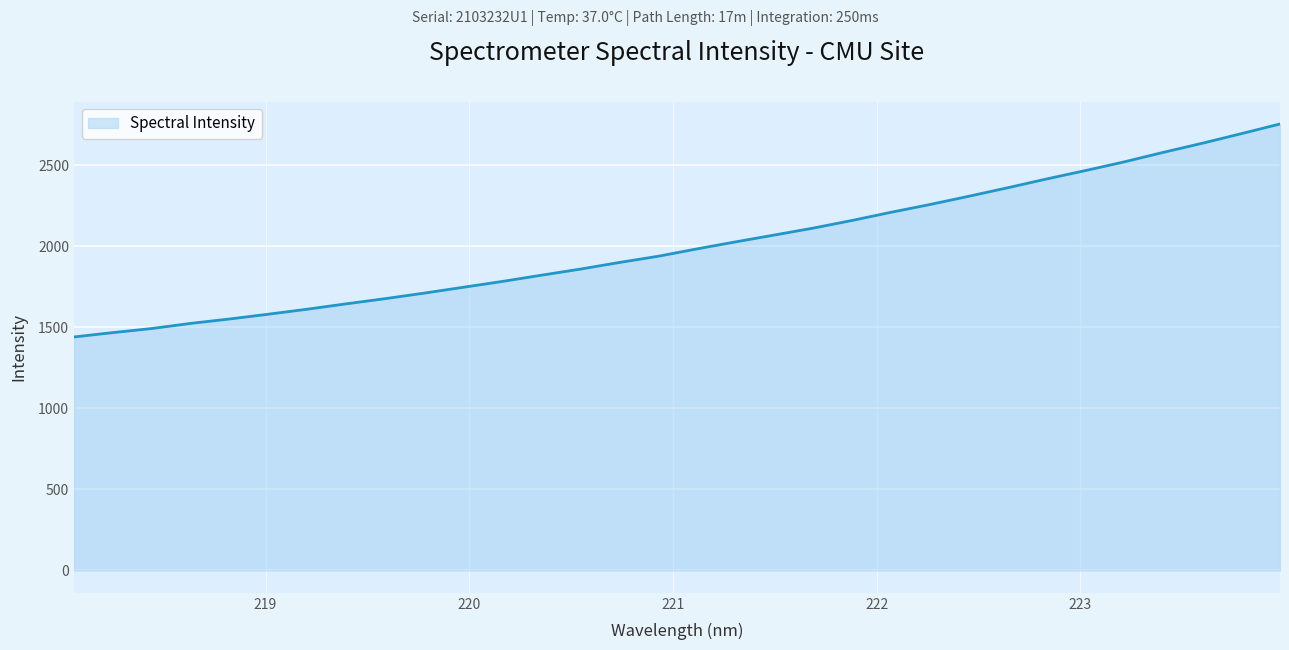

What is the smallest value displayed?

1441.1